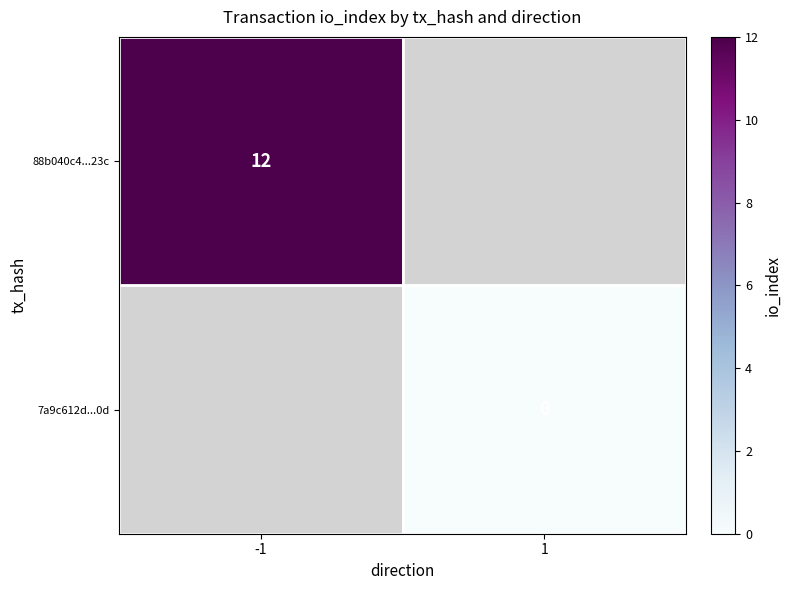

Is it true that 88b040c4...23c equals 12 at -1?

True